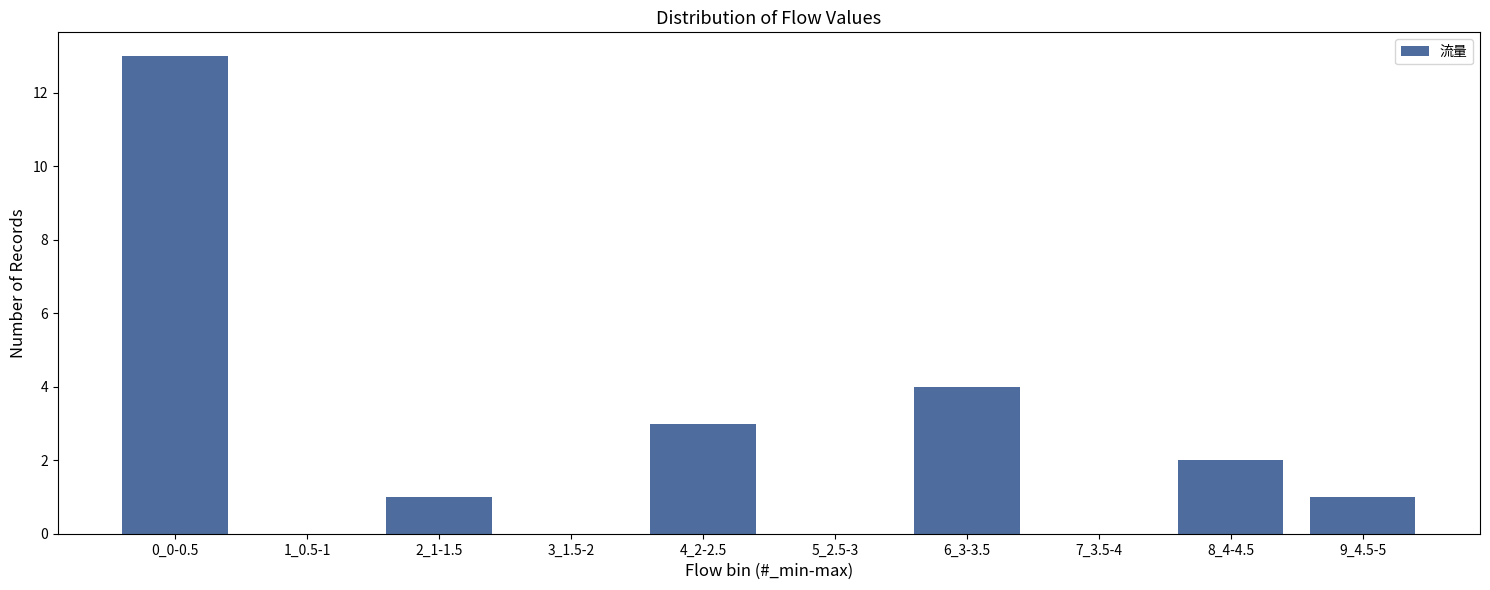

Reading left to right, list all the values displayed in this chart.

0_0-0.5=13	1_0.5-1=0	2_1-1.5=1	3_1.5-2=0	4_2-2.5=3	5_2.5-3=0	6_3-3.5=4	7_3.5-4=0	8_4-4.5=2	9_4.5-5=1